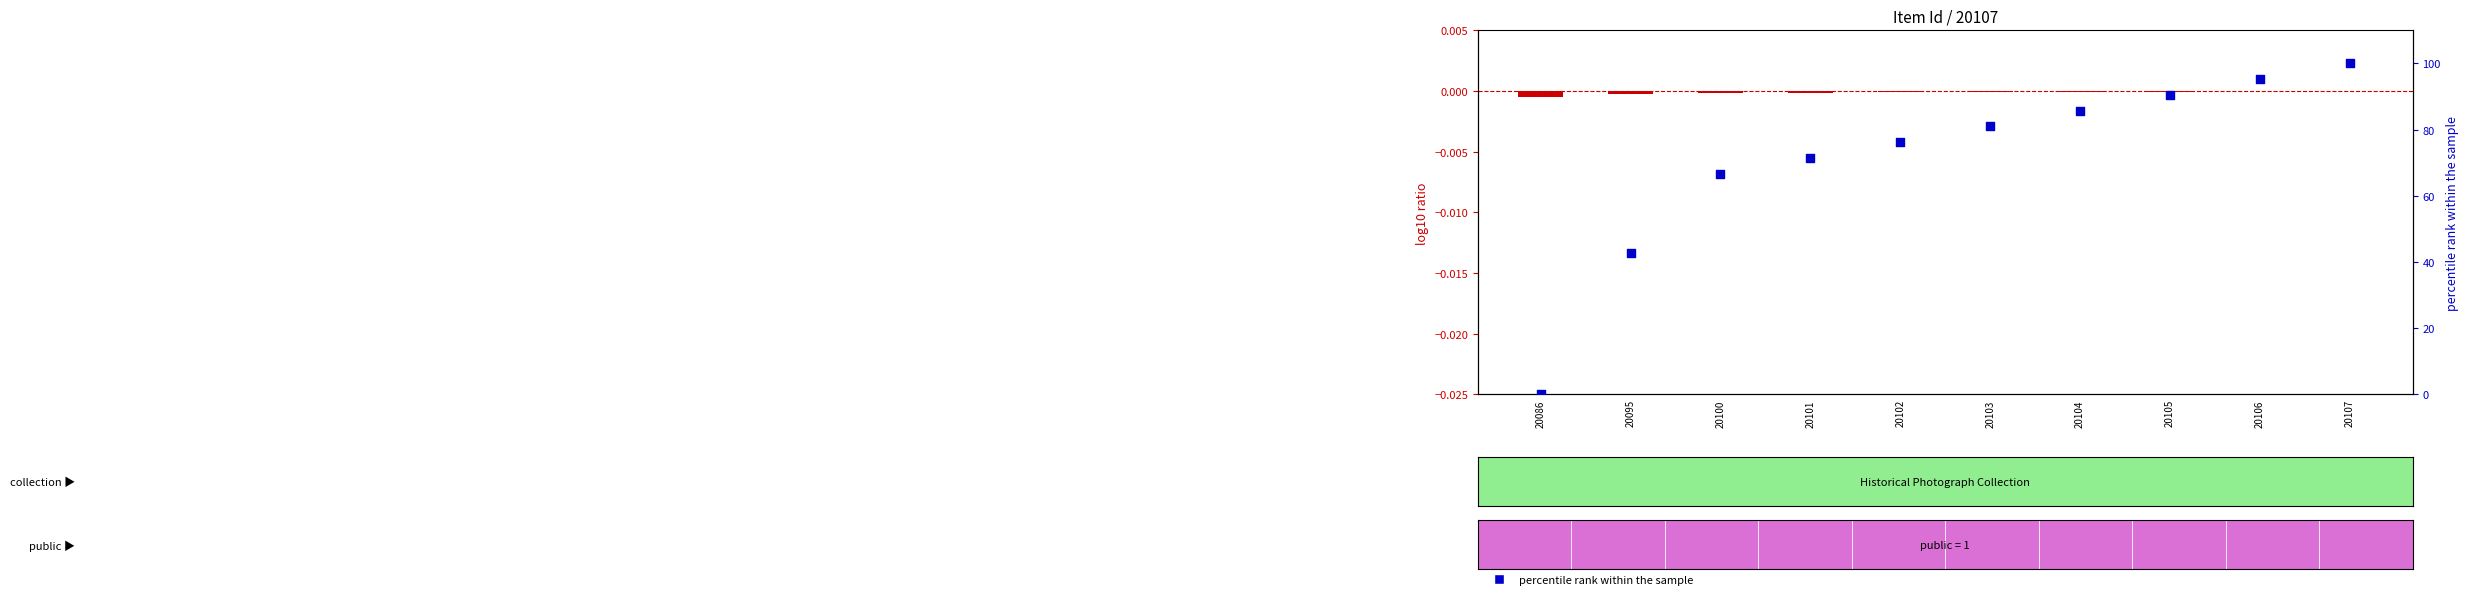

At which category is the sum across all series the highest?

20107